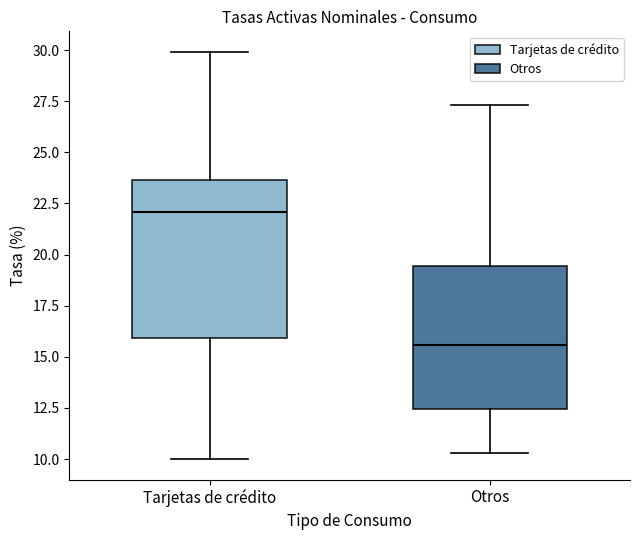

Which box is the tallest, from its lower edge to its upper edge?

Tarjetas de crédito